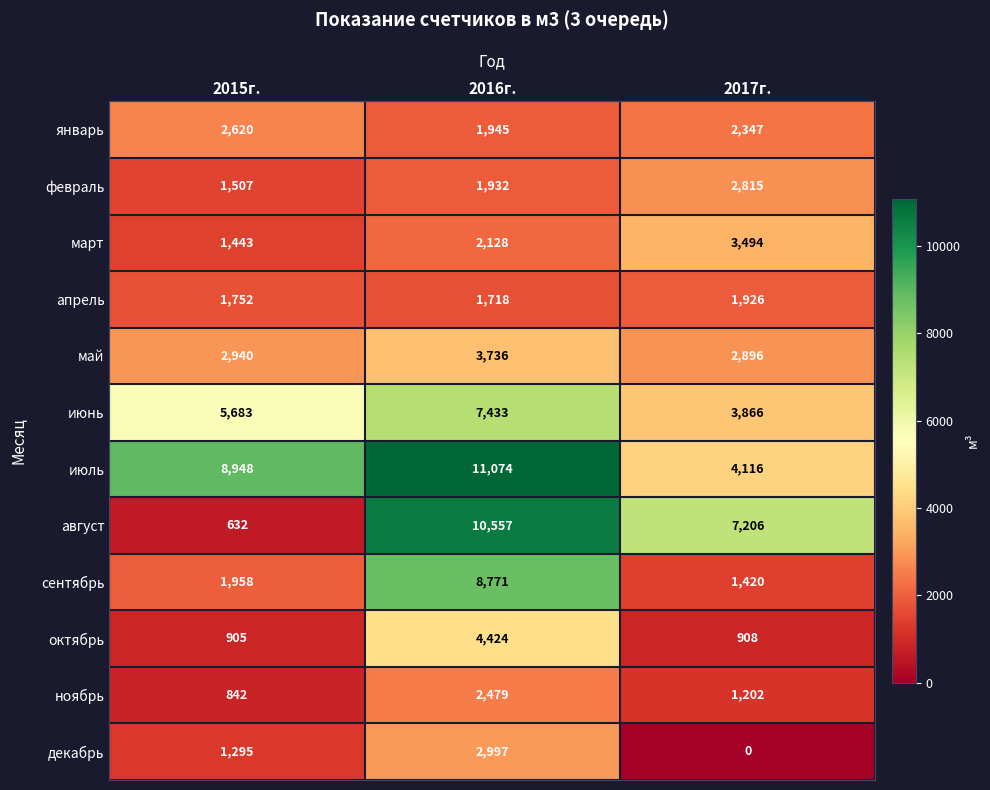

The value of май at 2017г. is 2896. True or false?

True